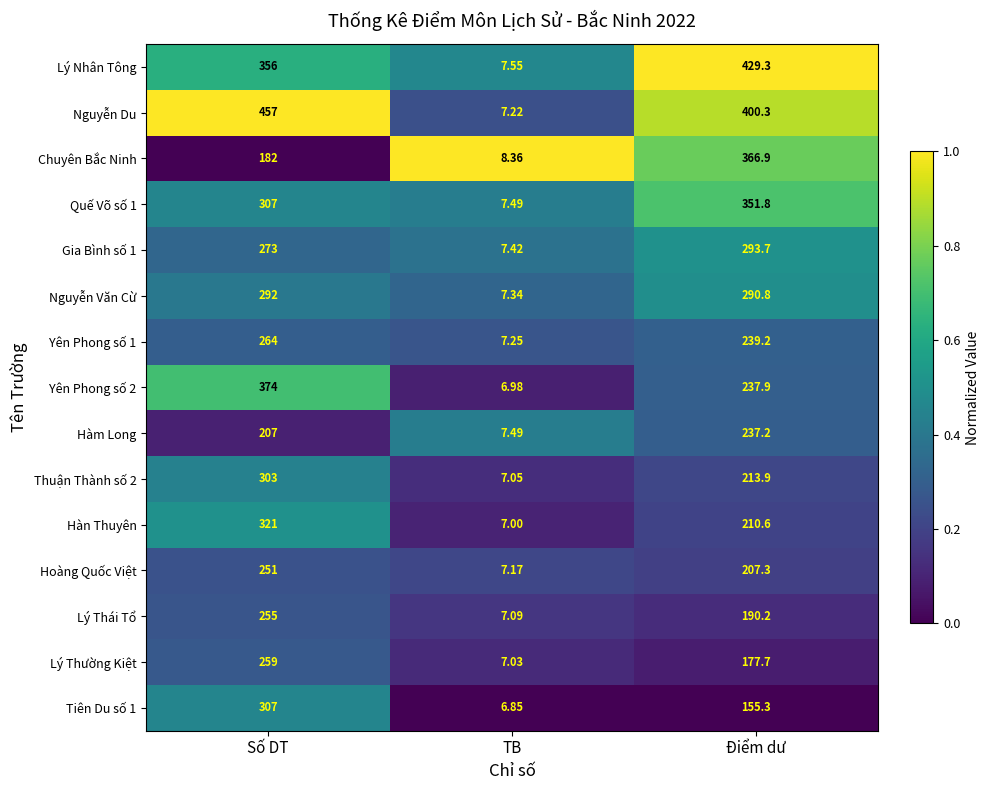

Which series has the largest range (max minus min)?

Nguyễn Du